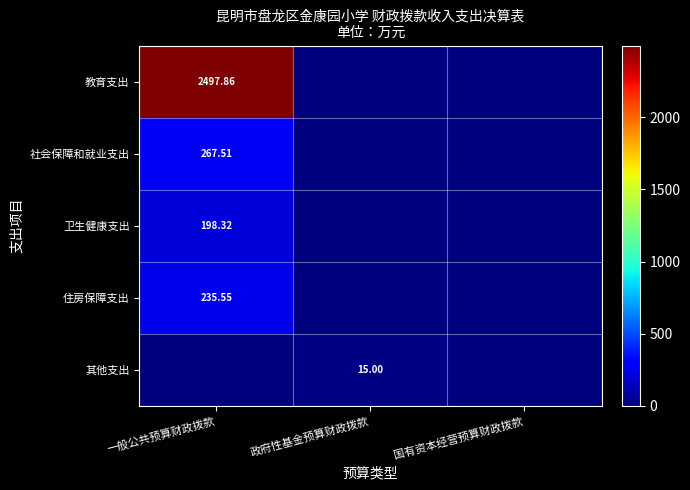

Between 一般公共预算财政拨款 and 政府性基金预算财政拨款, which is larger?

一般公共预算财政拨款